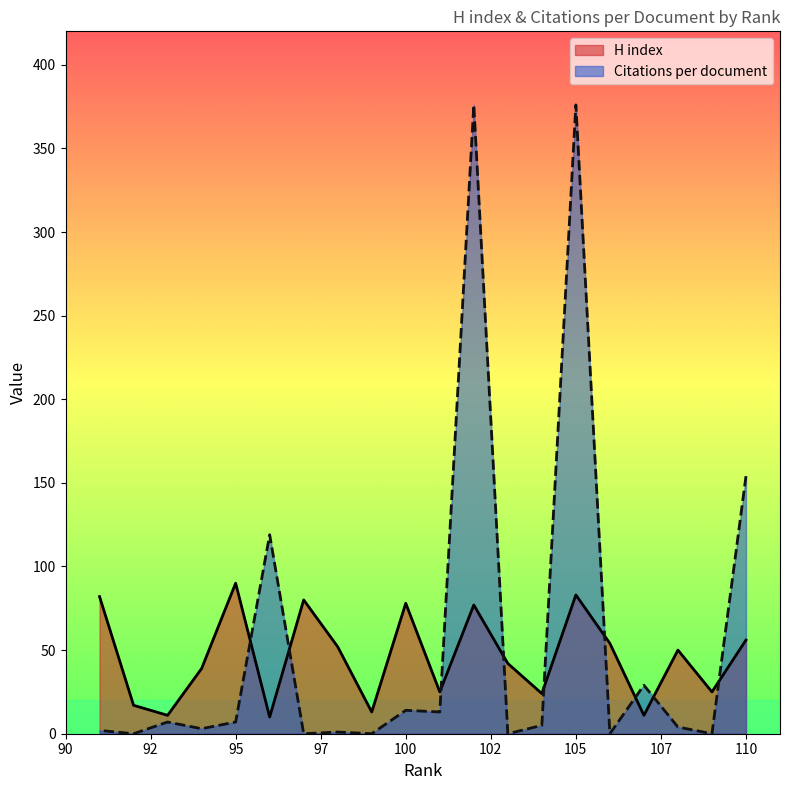

List the labels in order of Citations per document value, largest first.

105, 102, 110, 96, 107, 100, 101, 95, 93, 104, 108, 94, 91, 98, 109, 106, 103, 99, 97, 92